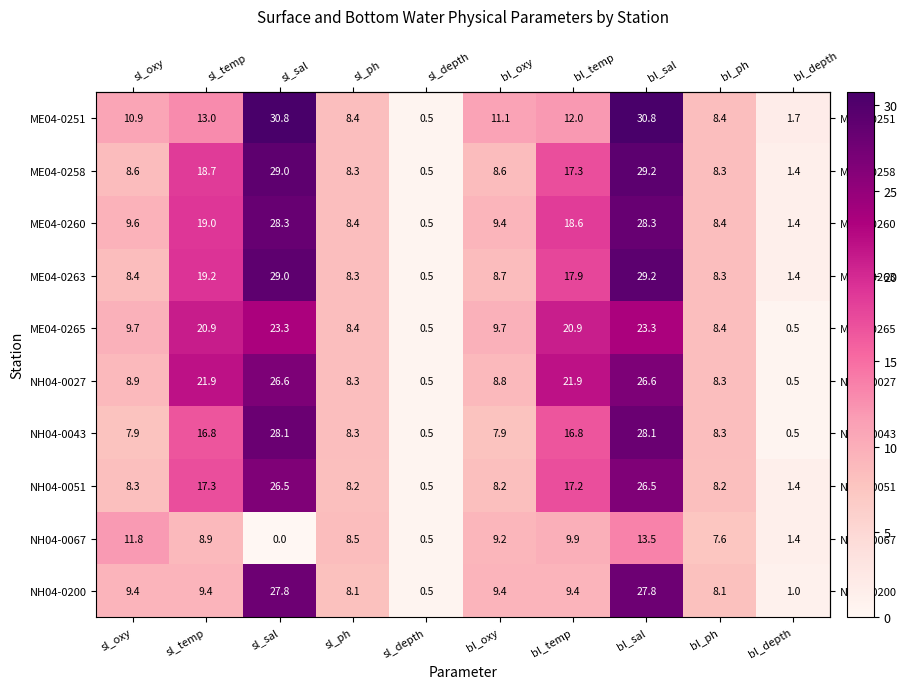

Which series has the largest total across all categories?

NH04-0027